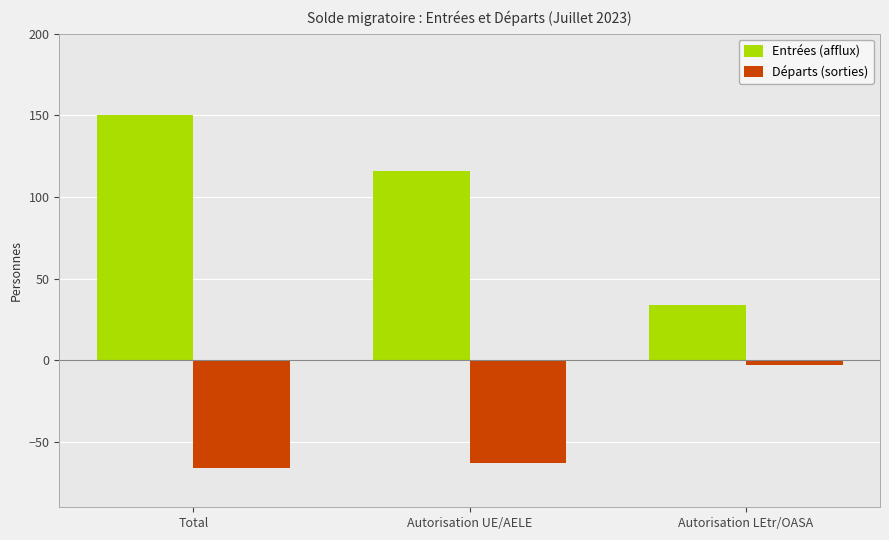

What is the smallest value displayed?

-66